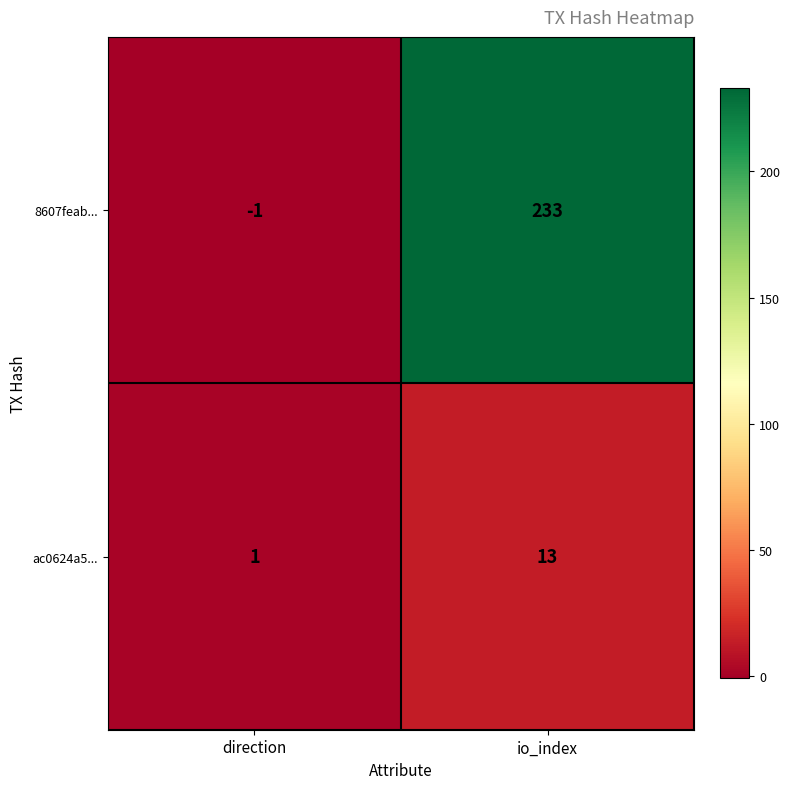

What is the sum of all 8607feab... values?

232